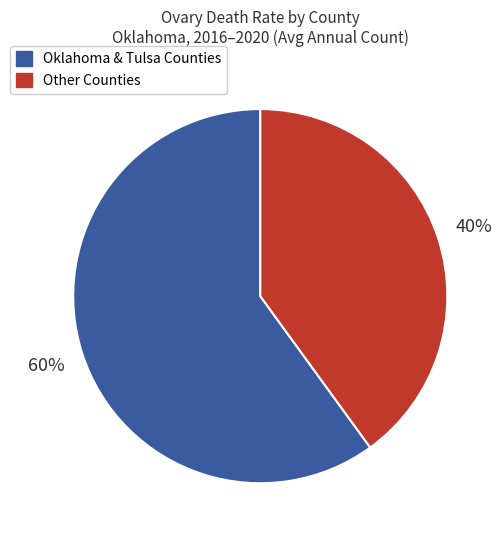

To the nearest percent, what portion does Other Counties represent?

40%